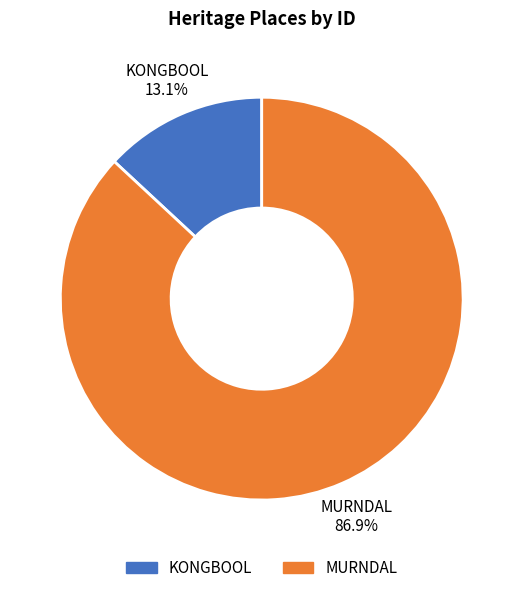

What percentage is the MURNDAL slice, to the nearest percent?

87%